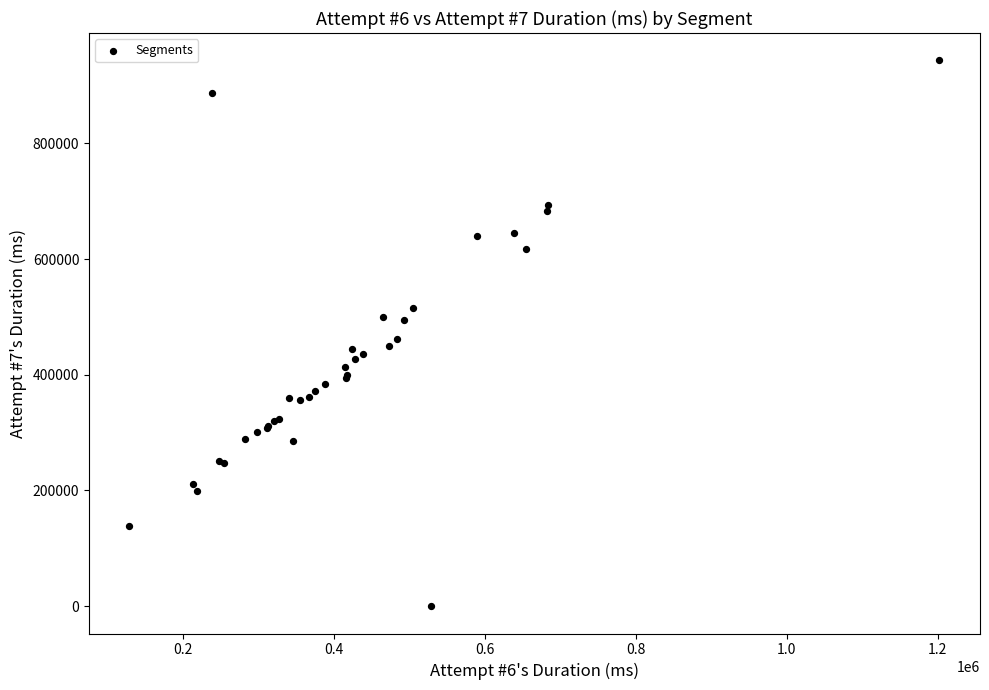

What Y value in the scatter plot is closest to 471703?

461046